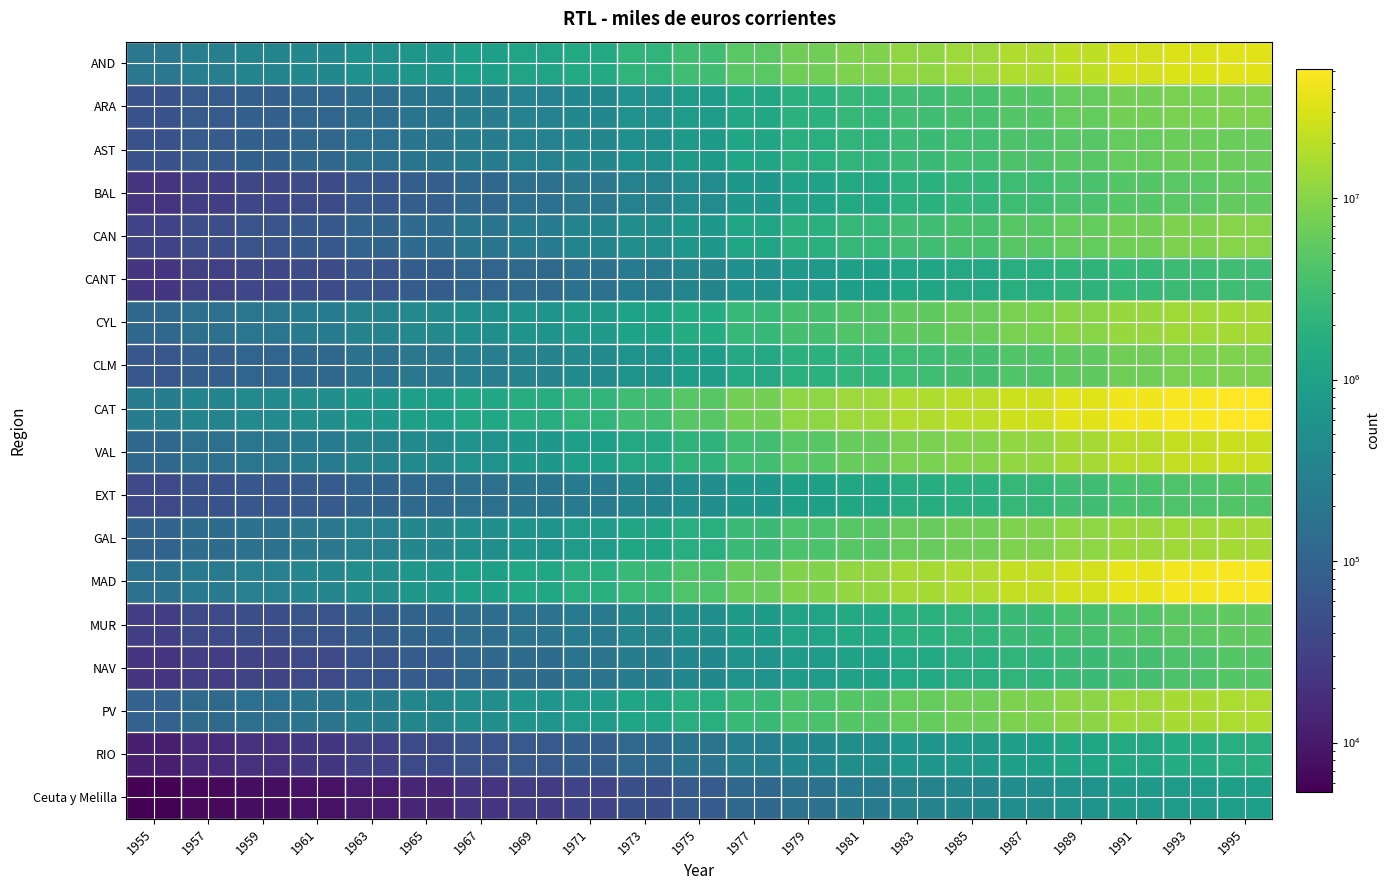

Which series has the widest spread of values?

CAT